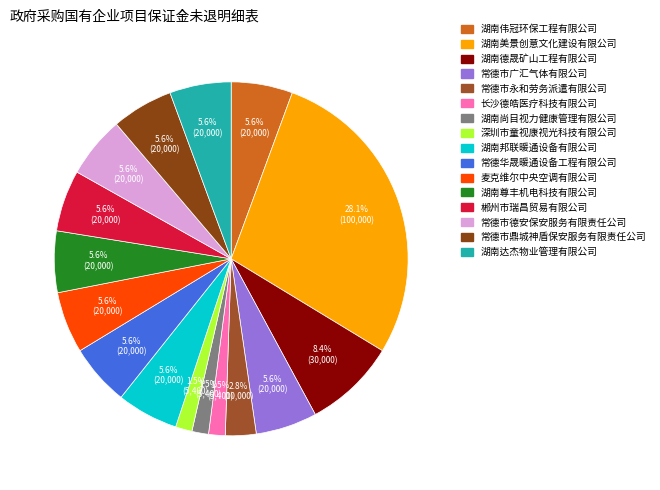

What percentage is NOT represented by 长沙德皓医疗科技有限公司?

98.5%